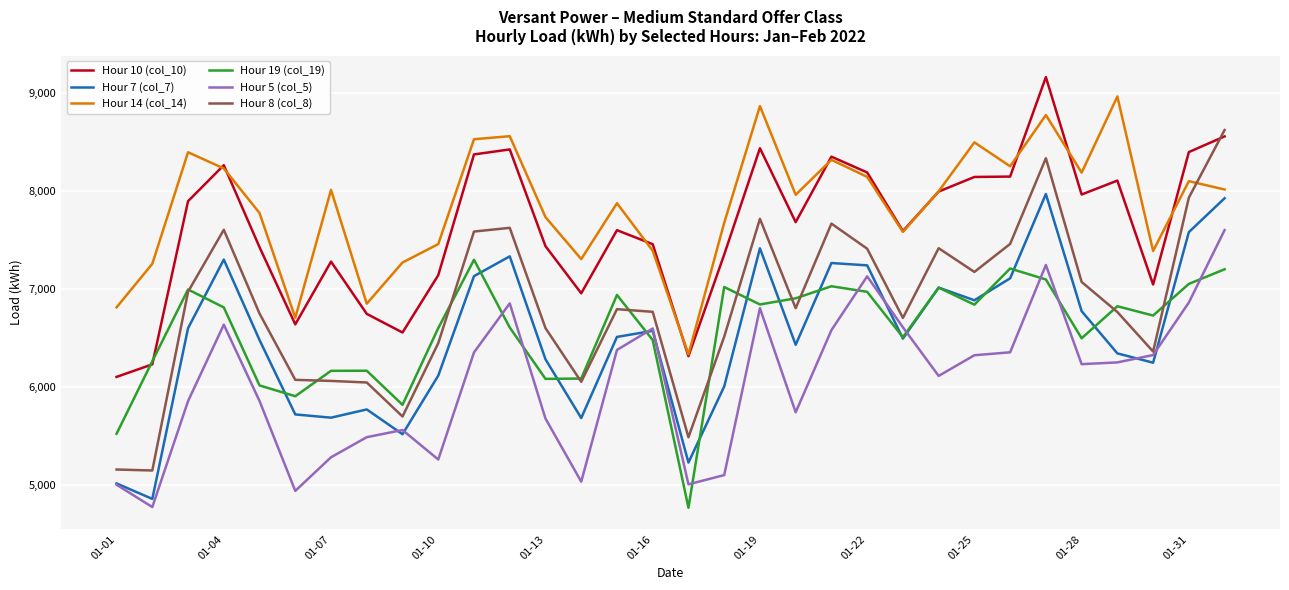

What is the greatest value displayed?

9159